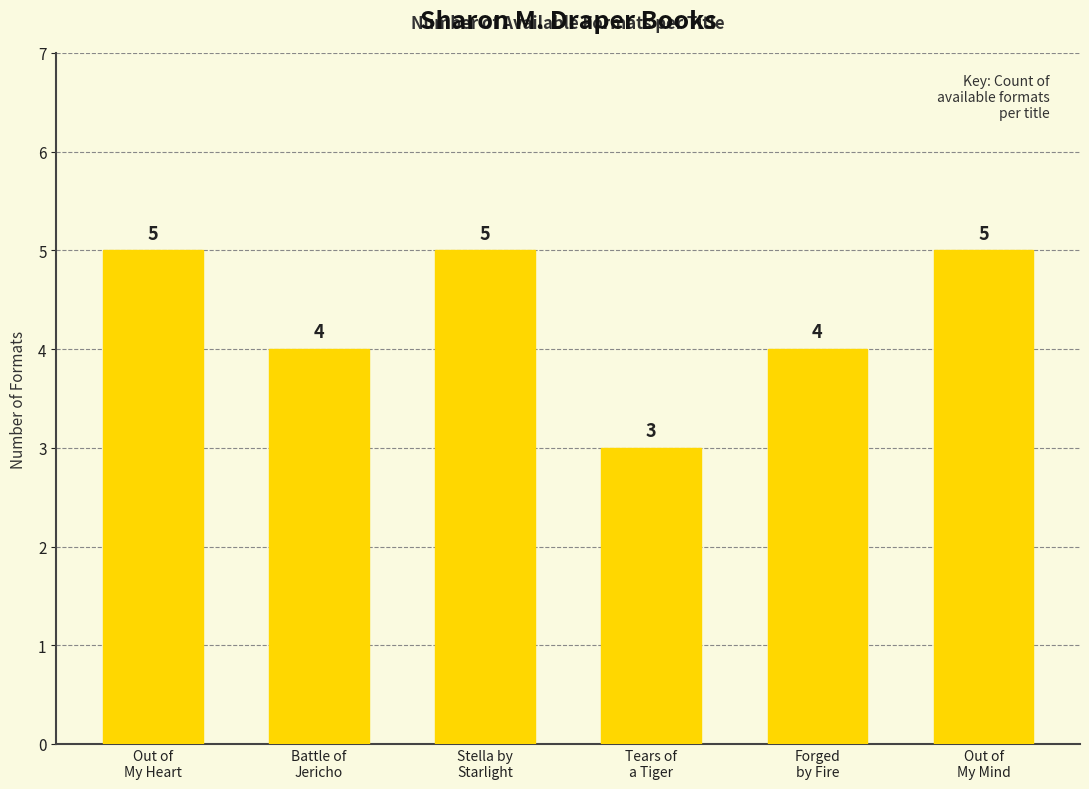

What is the value of the 6th bar from the left?

5